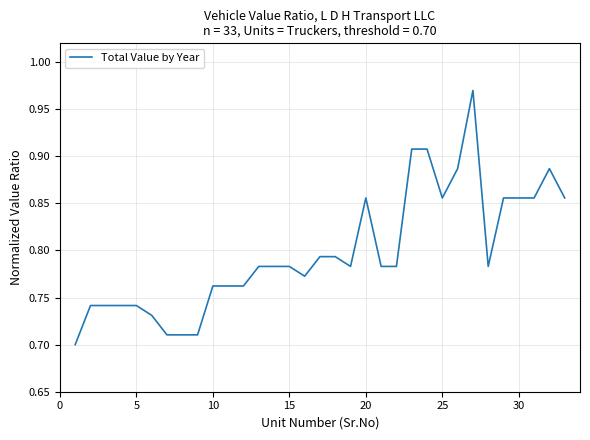

What is the difference between the second highest and minimum values?

0.2